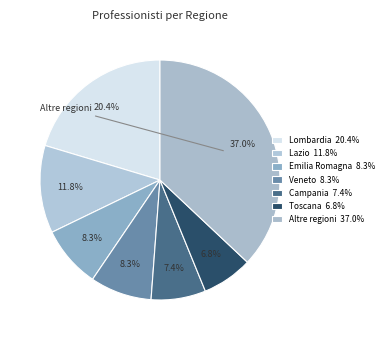

How many slices are in this pie chart?

7